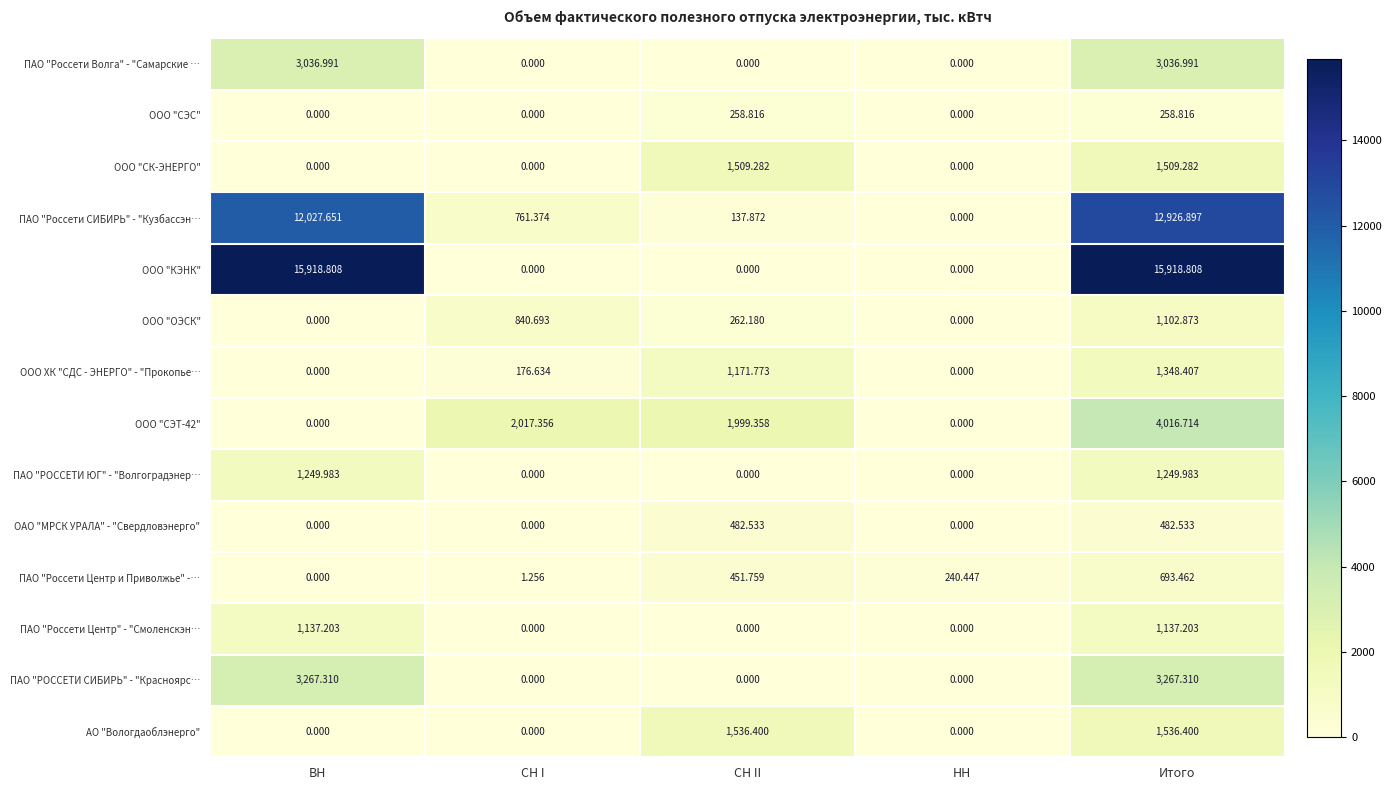

Which series has the largest range (max minus min)?

ООО "КЭНК"